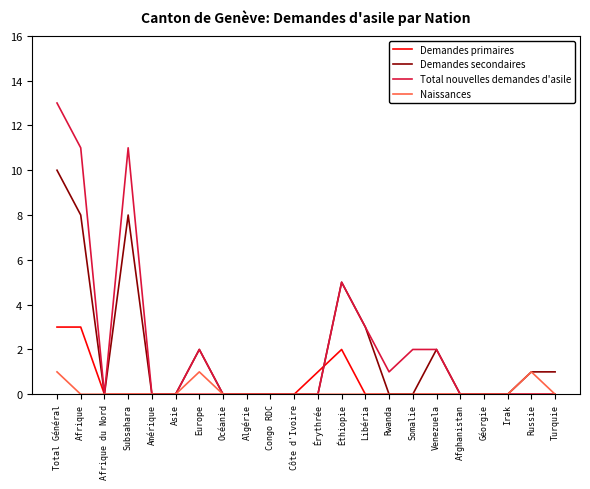

What value does the Demandes primaires series have at Total Général?

3